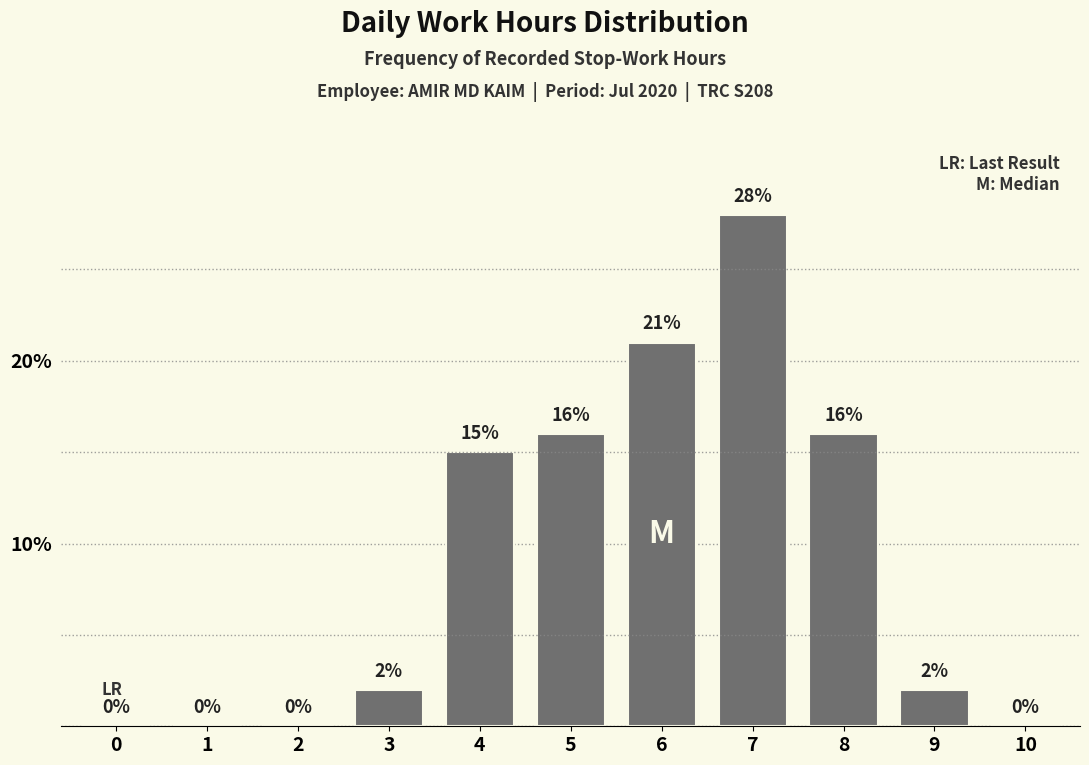

Reading left to right, extract all data points from this chart.

0=0	1=0	2=0	3=2	4=15	5=16	6=21	7=28	8=16	9=2	10=0